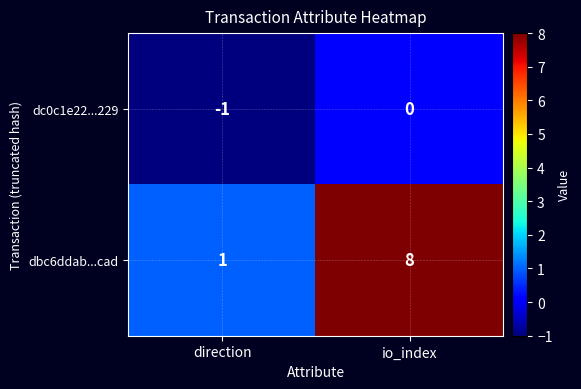

At how many categories does at least one series exceed 0?

2